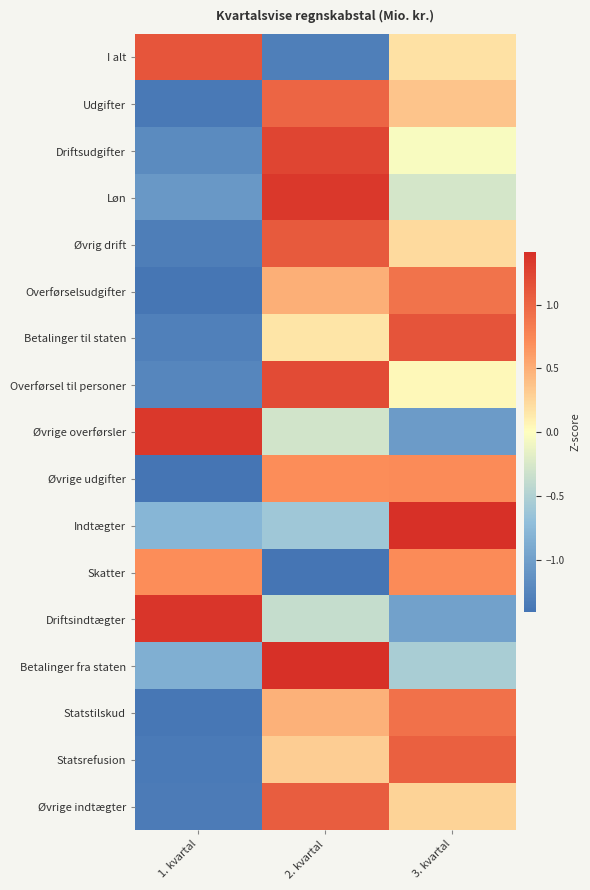

Reading left to right, transcribe all the data shown in this chart.

I alt: 1. kvartal=1.1	2. kvartal=-1.3	3. kvartal=0.2
Udgifter: 1. kvartal=-1.4	2. kvartal=1.0	3. kvartal=0.4
Driftsudgifter: 1. kvartal=-1.2	2. kvartal=1.2	3. kvartal=-0.0
Løn: 1. kvartal=-1.1	2. kvartal=1.3	3. kvartal=-0.3
Øvrig drift: 1. kvartal=-1.3	2. kvartal=1.1	3. kvartal=0.2
Overførselsudgifter: 1. kvartal=-1.4	2. kvartal=0.5	3. kvartal=0.9
Betalinger til staten: 1. kvartal=-1.3	2. kvartal=0.2	3. kvartal=1.1
Overførsel til personer: 1. kvartal=-1.2	2. kvartal=1.2	3. kvartal=0.0
Øvrige overførsler: 1. kvartal=1.3	2. kvartal=-0.3	3. kvartal=-1.0
Øvrige udgifter: 1. kvartal=-1.4	2. kvartal=0.7	3. kvartal=0.7
Indtægter: 1. kvartal=-0.8	2. kvartal=-0.6	3. kvartal=1.4
Skatter: 1. kvartal=0.7	2. kvartal=-1.4	3. kvartal=0.7
Driftsindtægter: 1. kvartal=1.4	2. kvartal=-0.4	3. kvartal=-1.0
Betalinger fra staten: 1. kvartal=-0.9	2. kvartal=1.4	3. kvartal=-0.5
Statstilskud: 1. kvartal=-1.4	2. kvartal=0.5	3. kvartal=0.9
Statsrefusion: 1. kvartal=-1.3	2. kvartal=0.3	3. kvartal=1.0
Øvrige indtægter: 1. kvartal=-1.3	2. kvartal=1.1	3. kvartal=0.3